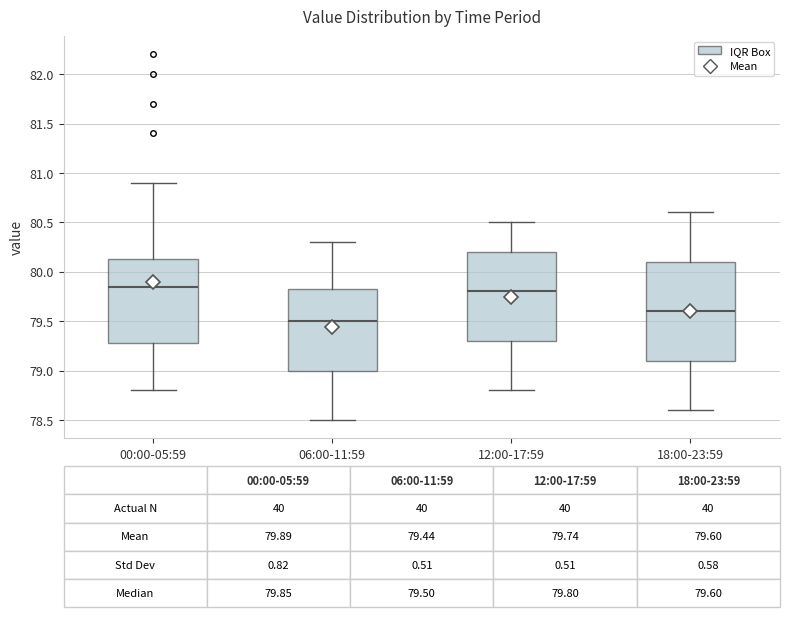

Which box is the tallest, from its lower edge to its upper edge?

18:00-23:59